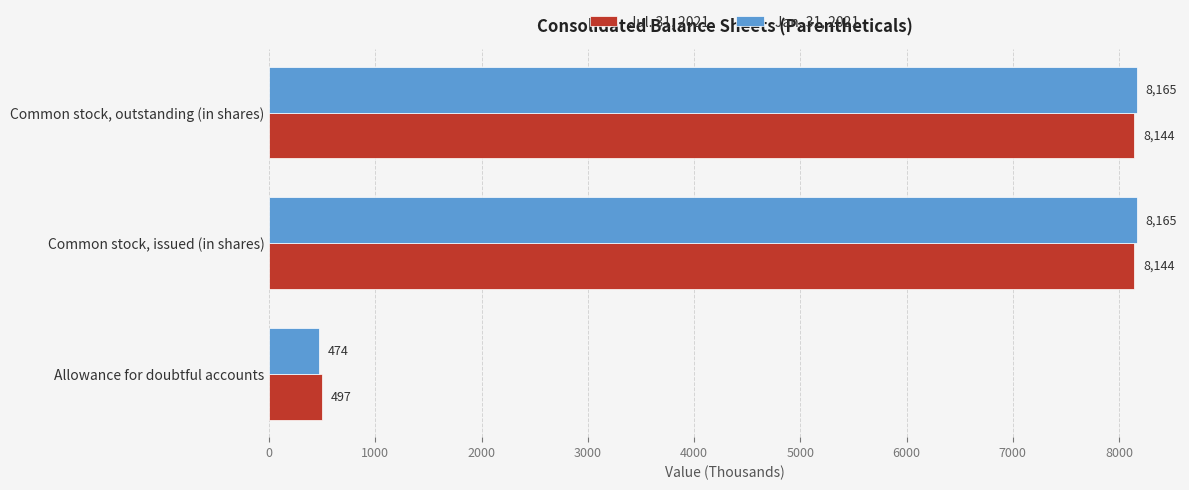

List the series in order of their peak value, lowest first.

Jul. 31, 2021, Jan. 31, 2021